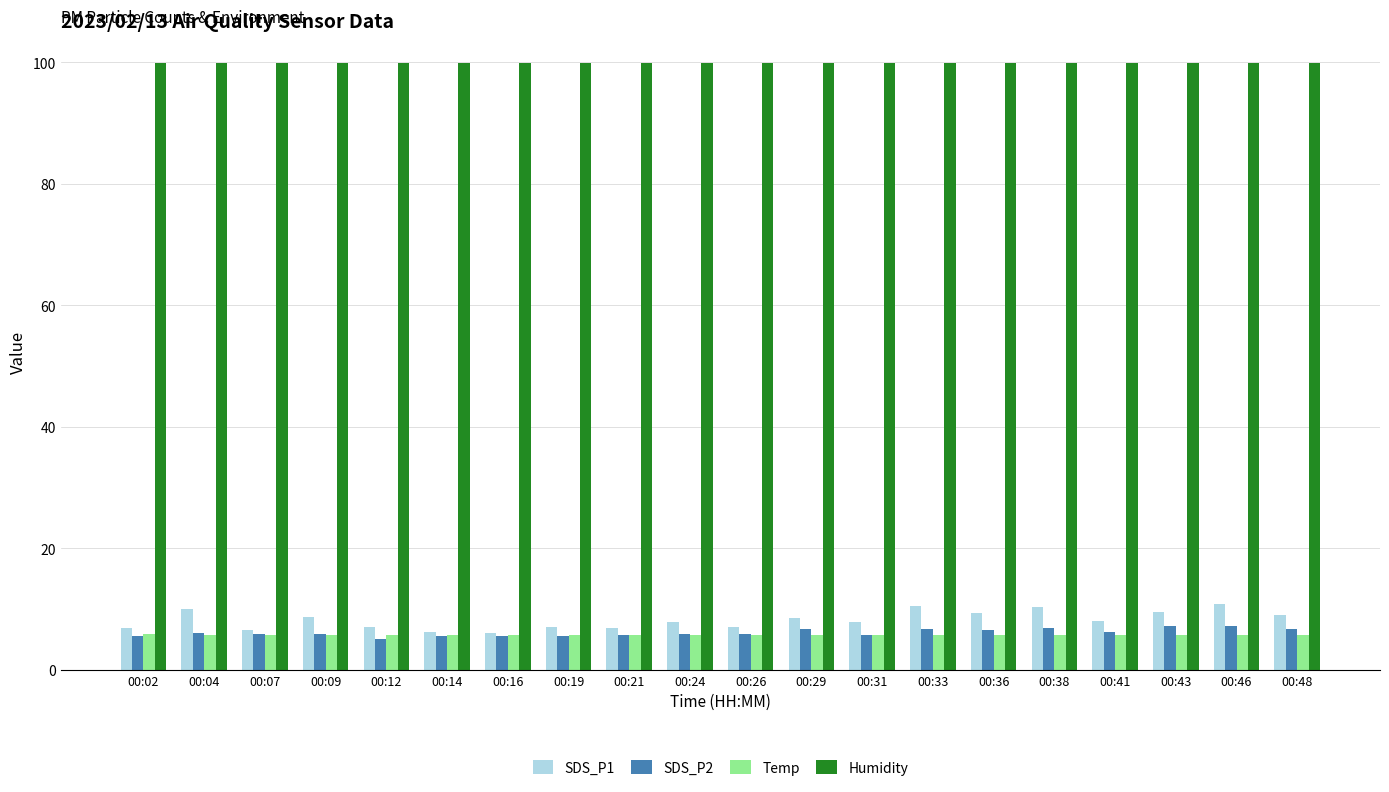

At 00:33, list the series in order from largest to smallest.

Humidity, SDS_P1, SDS_P2, Temp